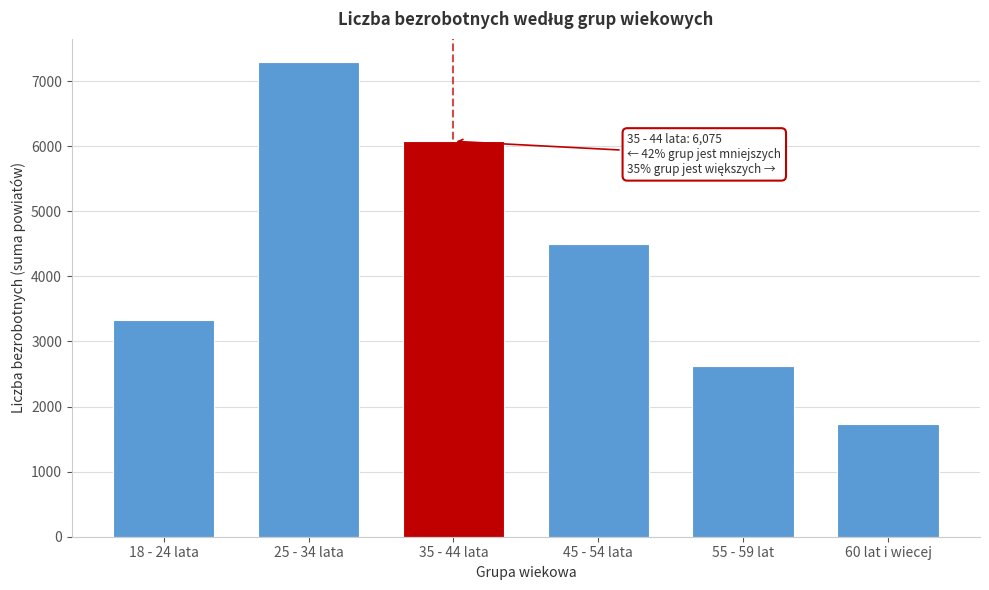

Reading right to left, list all the values displayed in this chart.

1733	2625	4503	6075	7286	3333